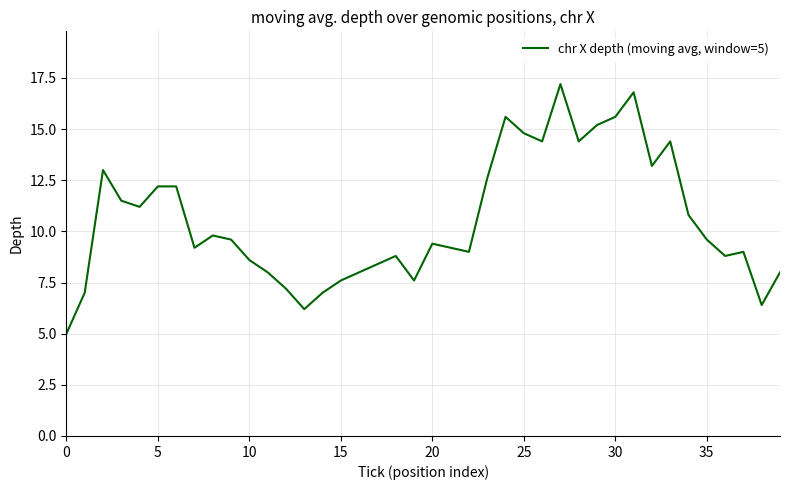

What is the greatest value displayed?

17.2